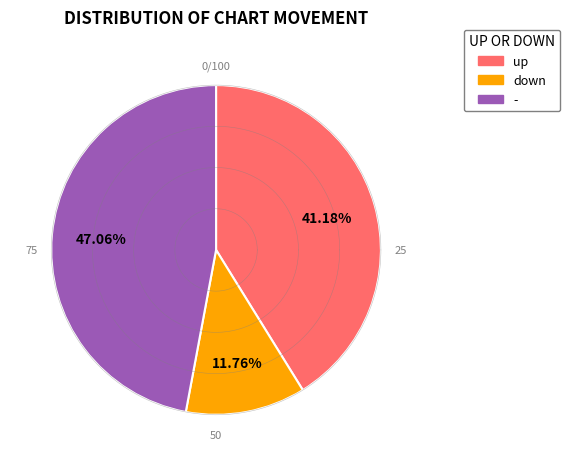

To the nearest percent, what portion does - represent?

47%